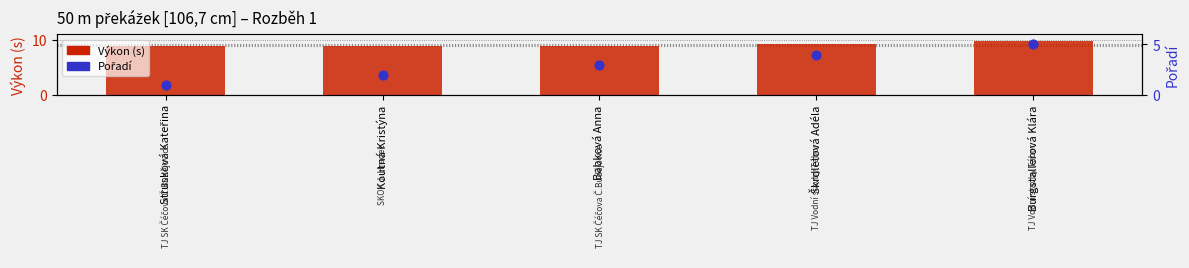

Which series has the largest total across all categories?

Výkon (s)